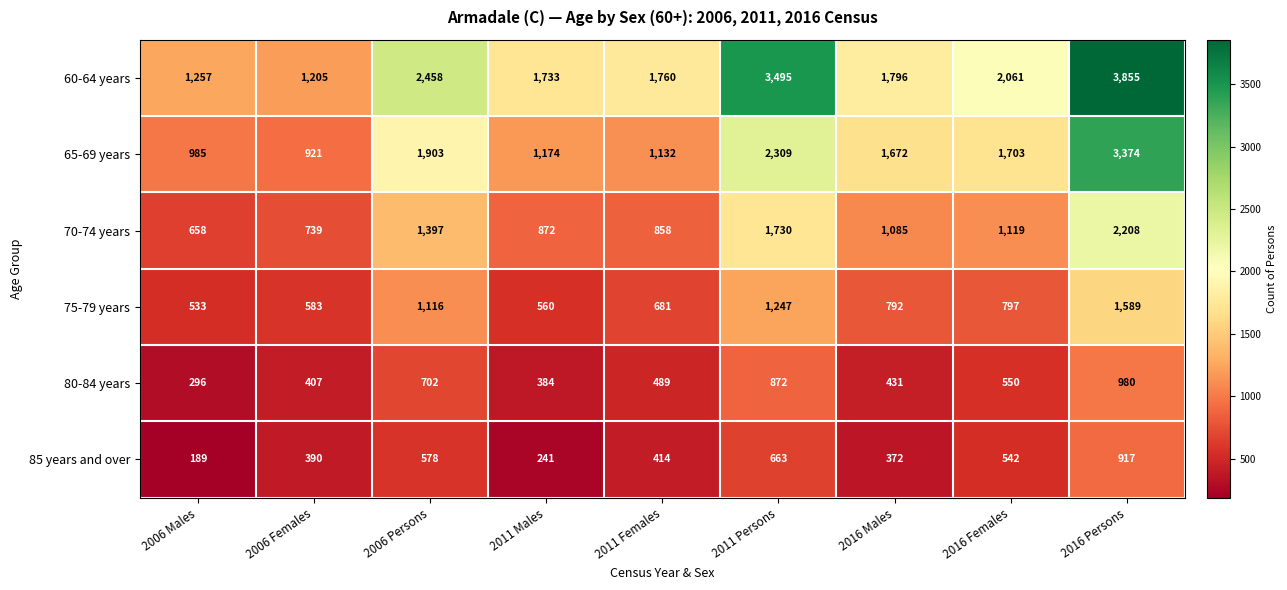

Rank the series at 2006 Males from lowest to highest value.

85 years and over, 80-84 years, 75-79 years, 70-74 years, 65-69 years, 60-64 years